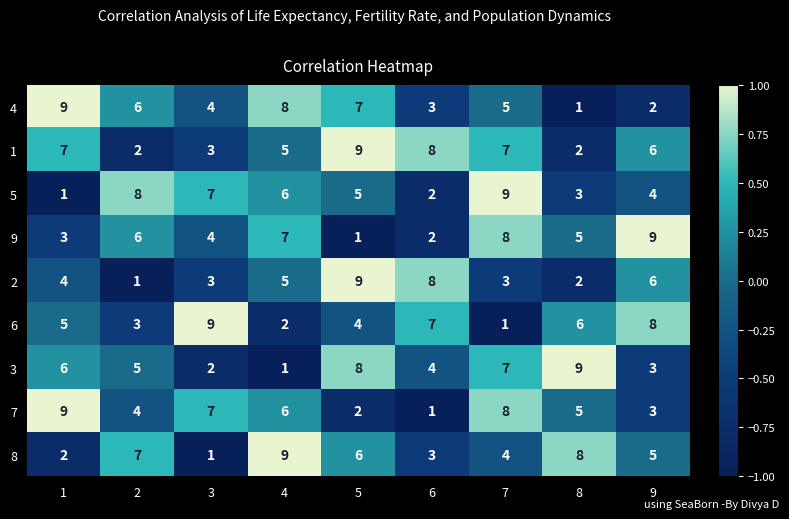

What is the difference between the maximum and second lowest values in the 8 series?

7